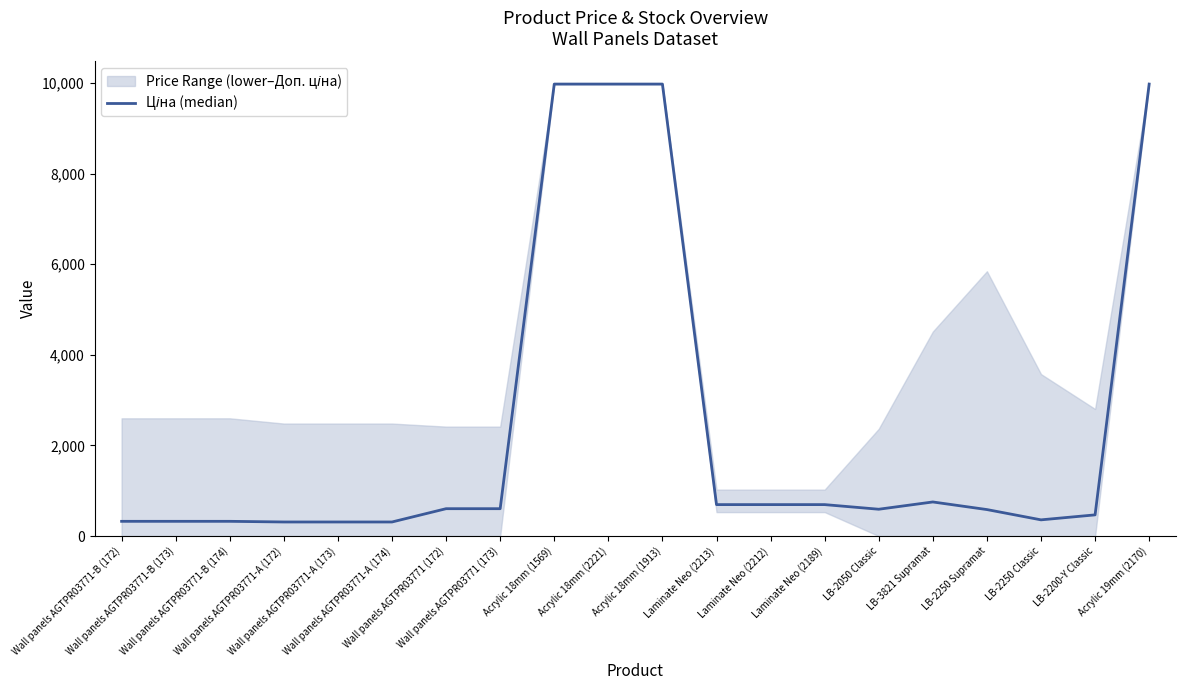

What is the sum of the values at Wall panels AGTPR03771-B (172) and LB-2250 Supramat?

909.2